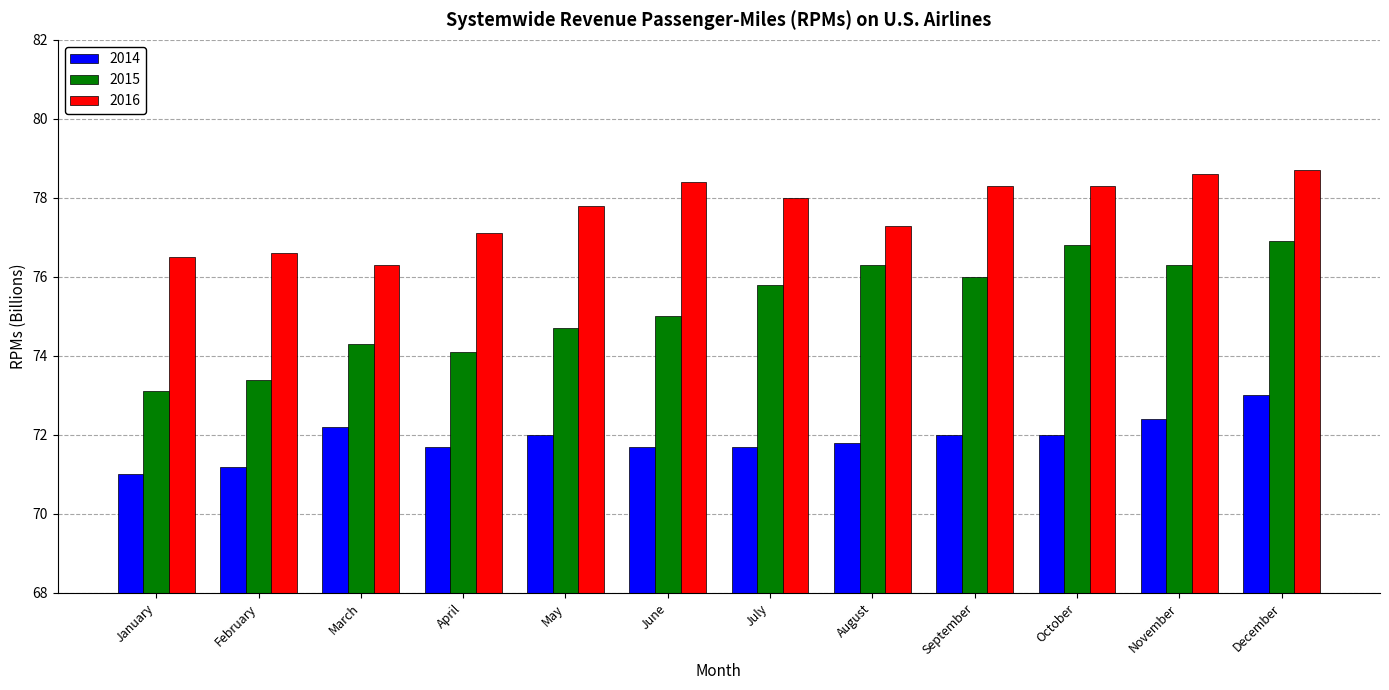

Does the chart contain stacked bars?

No